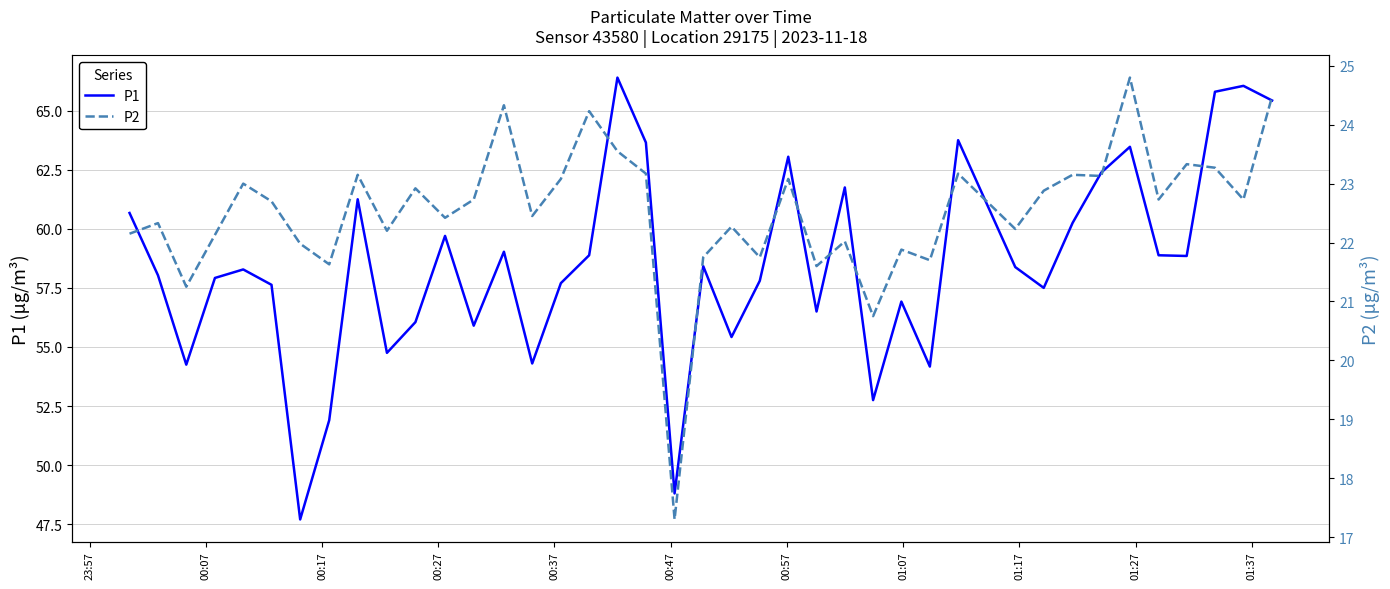

What is the lowest value of the P1 series?

47.7